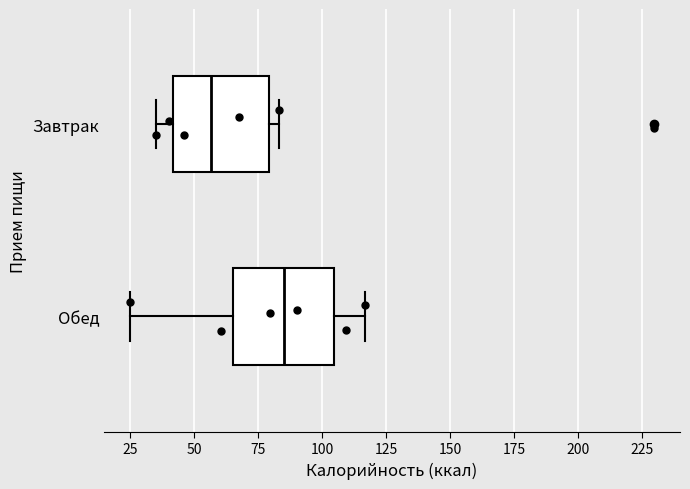

Reading bottom to top, transcribe this box plot: for each box, give where its median line is, the range the box spans, and where its two whiskers end, as read against the x-axis. The values are not printed on the chart, so give them approximately, as read against the axis.

Обед: median 85, box 65 to 105, whiskers 25 to 115
Завтрак: median 55, box 40 to 80, whiskers 35 to 85